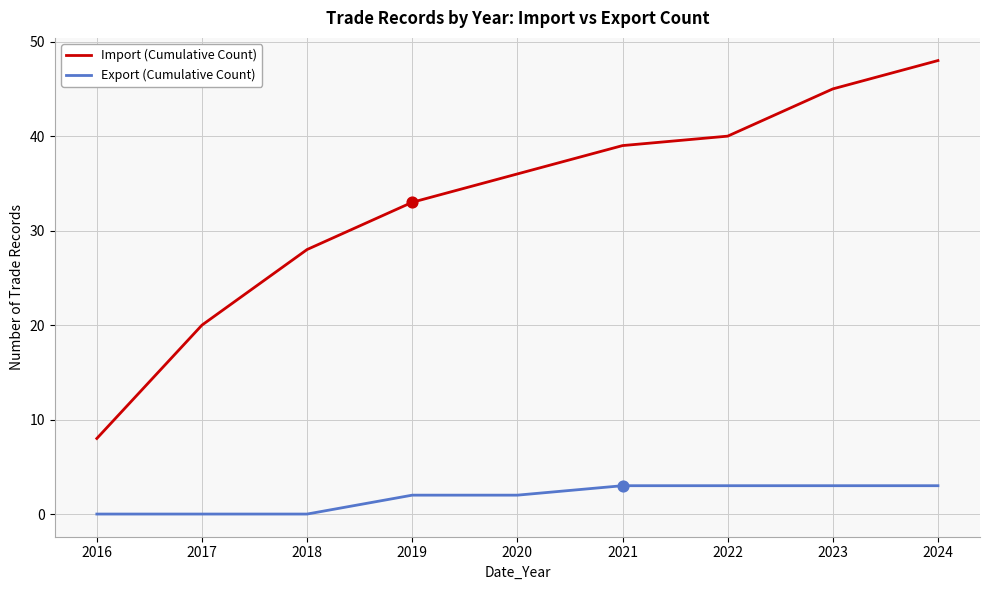

What are all the series names shown in the legend?

Import (Cumulative Count), Export (Cumulative Count)